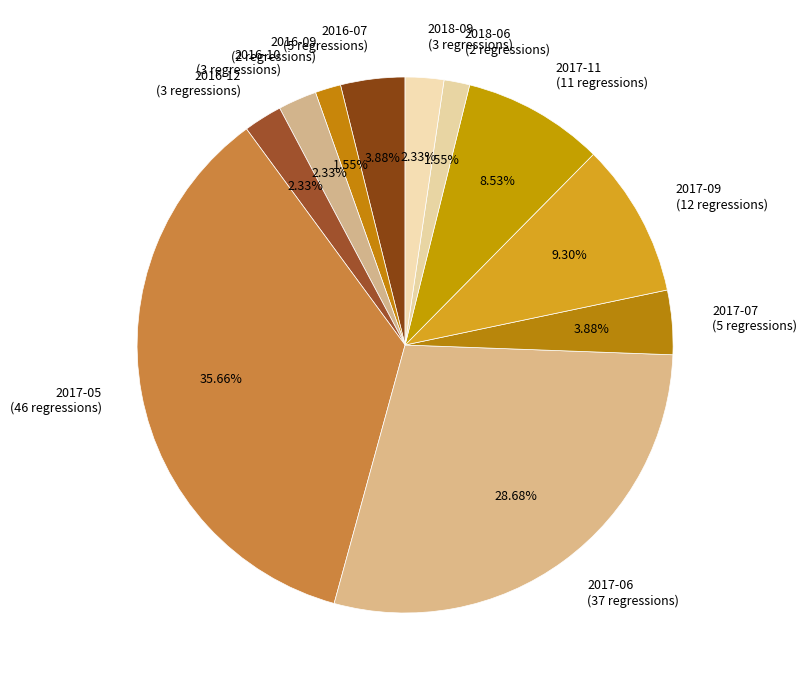

Approximately how many times larger is the value at 2017-09 compared to 2017-06?

0.3